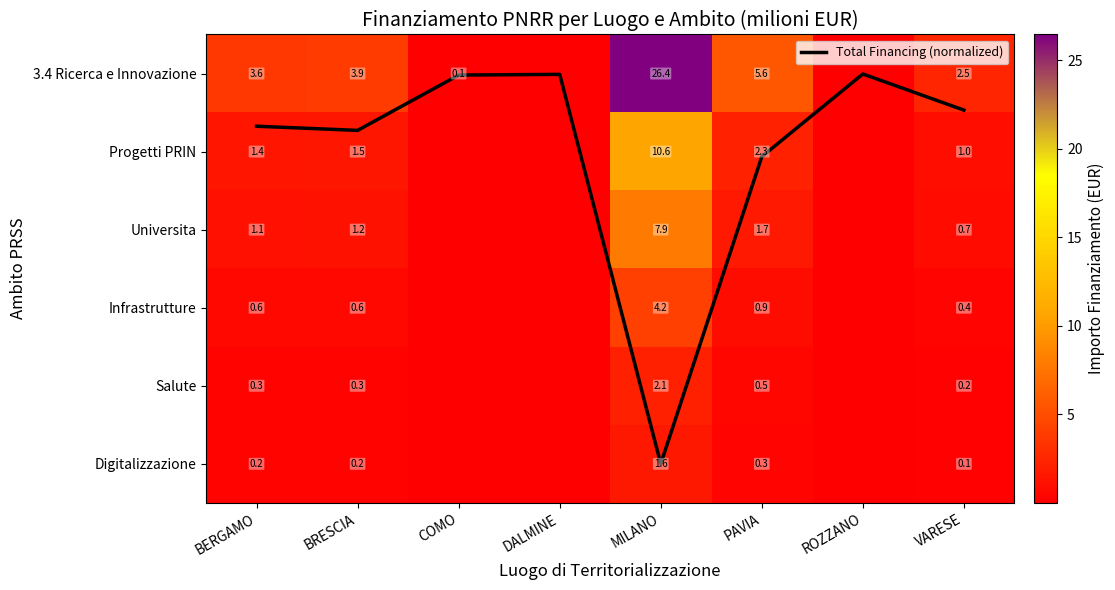

List the series in order of their peak value, lowest first.

Digitalizzazione, Salute, Infrastrutture, Total Financing (normalized), Universita, Progetti PRIN, 3.4 Ricerca e Innovazione